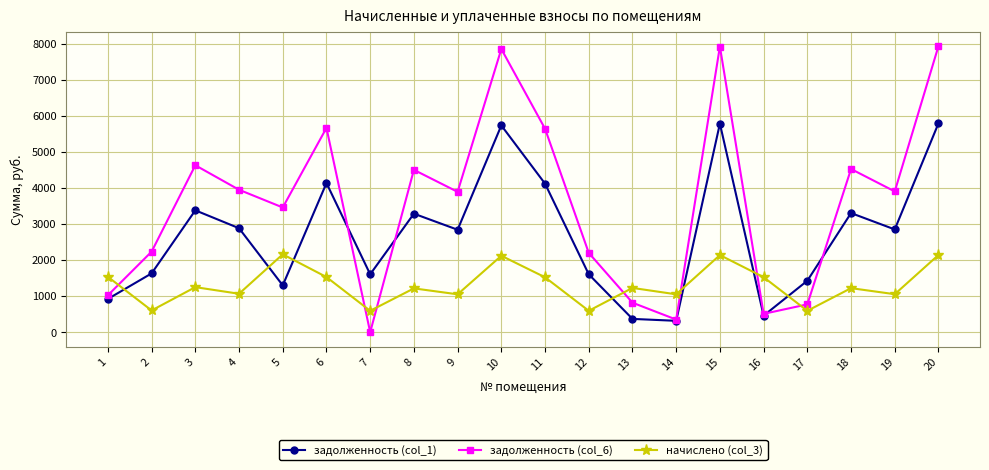

Is it true that начислено (col_3) equals 849.3 at 5?

False